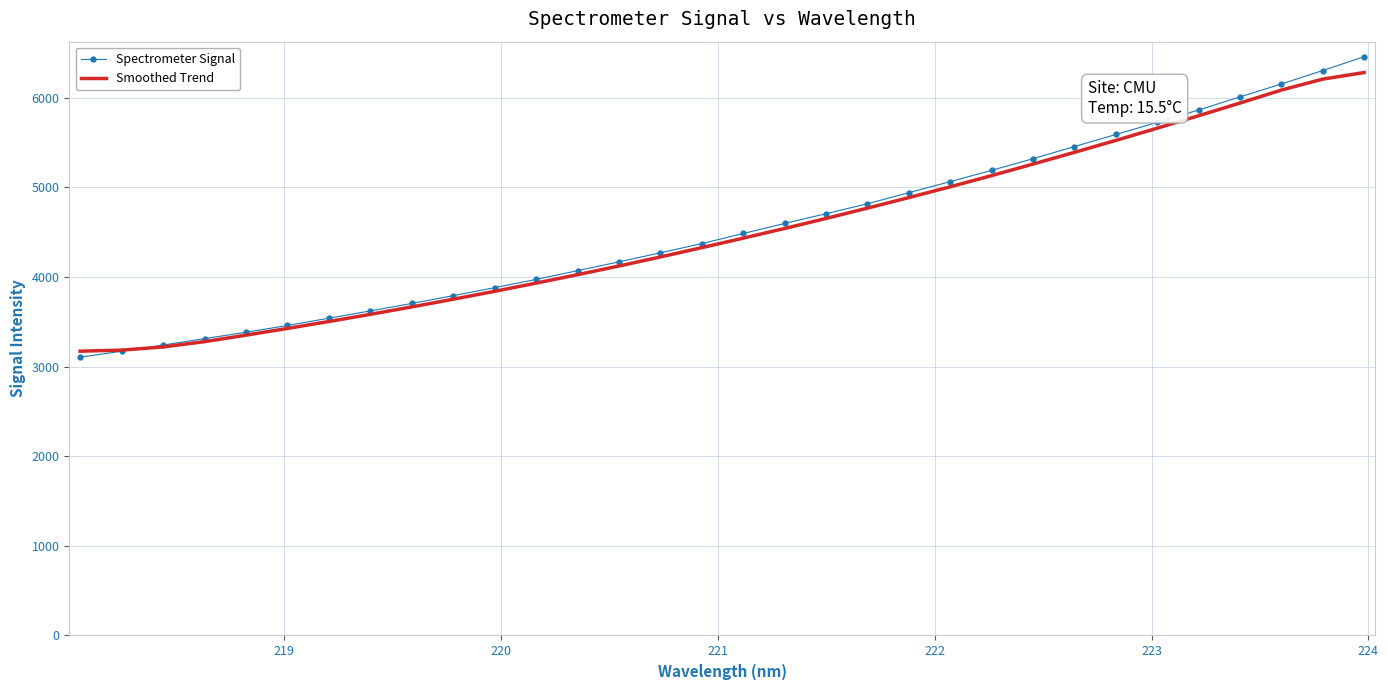

Which series has the largest range (max minus min)?

Spectrometer Signal